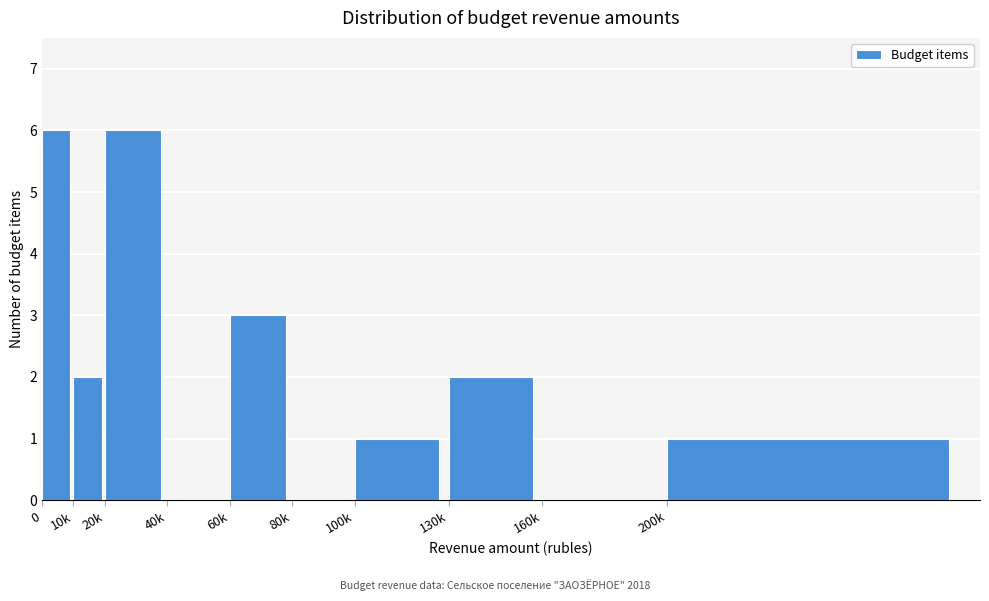

Reading left to right, list all the values displayed in this chart.

0=6	10k=2	20k=6	40k=0	60k=3	80k=0	100k=1	130k=2	160k=0	200k=1